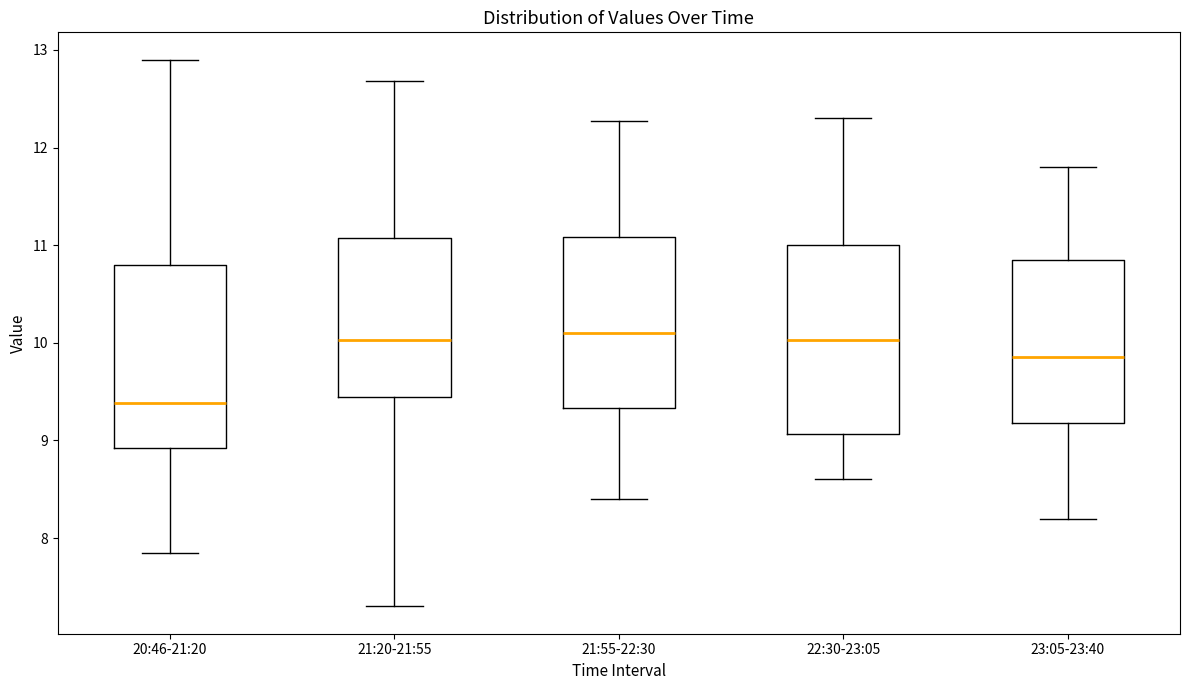

Reading left to right, read every box against the y-axis: the position of its median line, the range the box covers, and the ends of its whiskers. The values are not printed on the chart, so give them approximately, as read against the axis.

20:46-21:20: median 9.4, box 8.9 to 10.8, whiskers 7.9 to 12.9
21:20-21:55: median 10.0, box 9.4 to 11.1, whiskers 7.3 to 12.7
21:55-22:30: median 10.1, box 9.3 to 11.1, whiskers 8.4 to 12.3
22:30-23:05: median 10.0, box 9.1 to 11.0, whiskers 8.6 to 12.3
23:05-23:40: median 9.9, box 9.2 to 10.9, whiskers 8.2 to 11.8